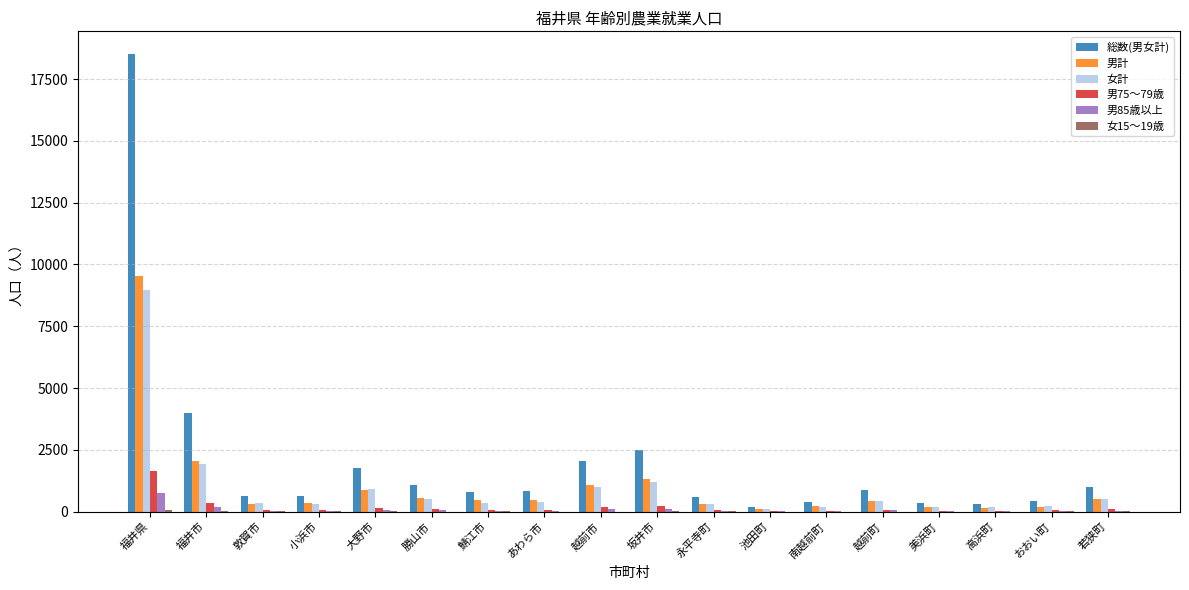

Where does the 男計 series first go above 454?

福井県